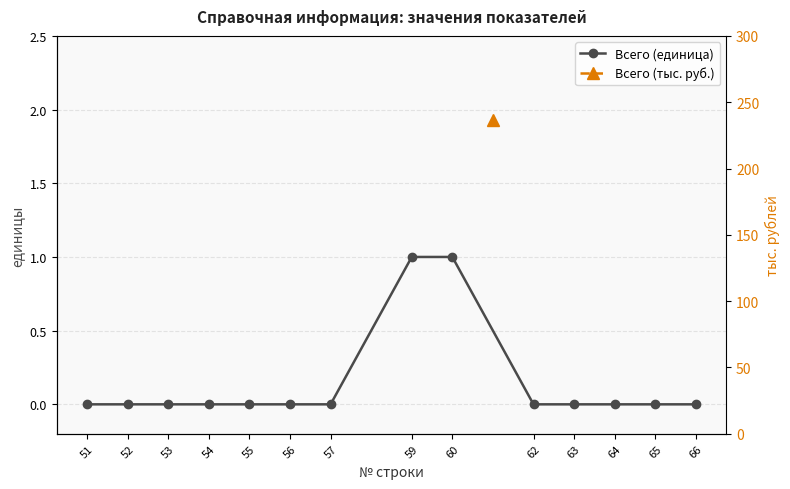

Reading left to right, extract all data points from this chart.

51=0	52=0	53=0	54=0	55=0	56=0	57=0	59=1	60=1	62=0	63=0	64=0	65=0	66=0